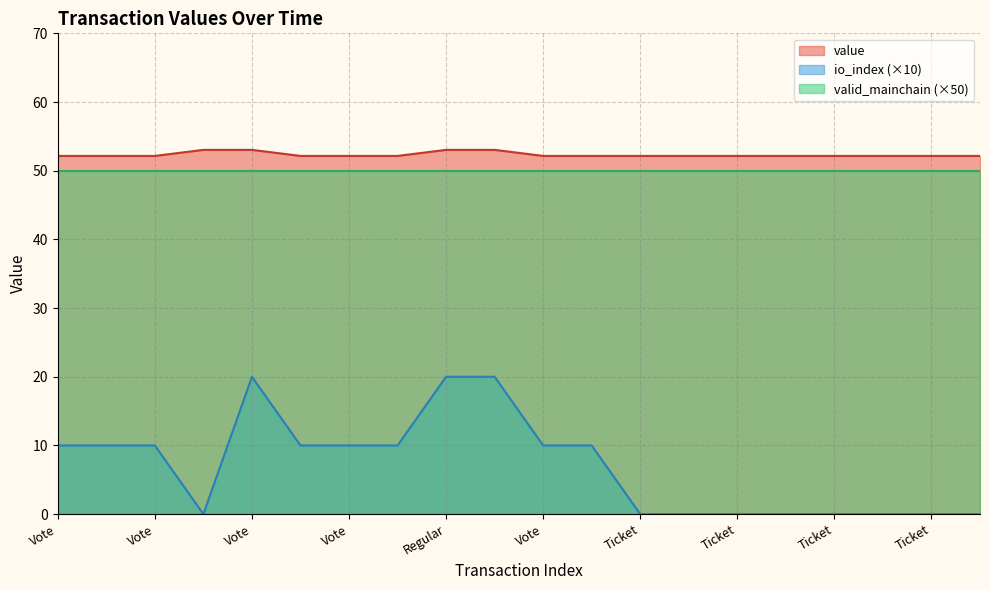

What is the difference between the maximum and minimum values in the io_index series?

20.0